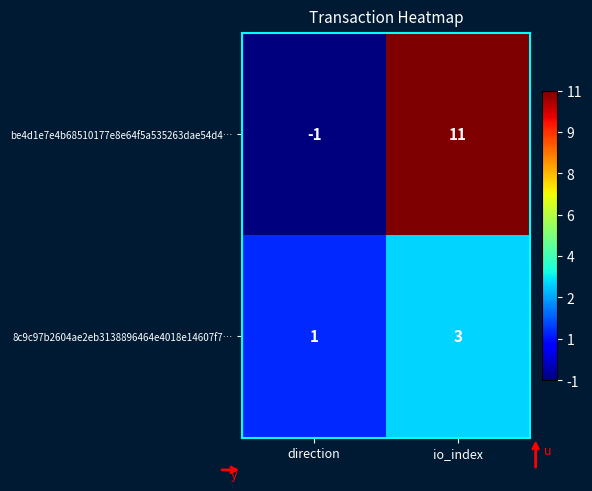

How many series are shown in this chart?

2